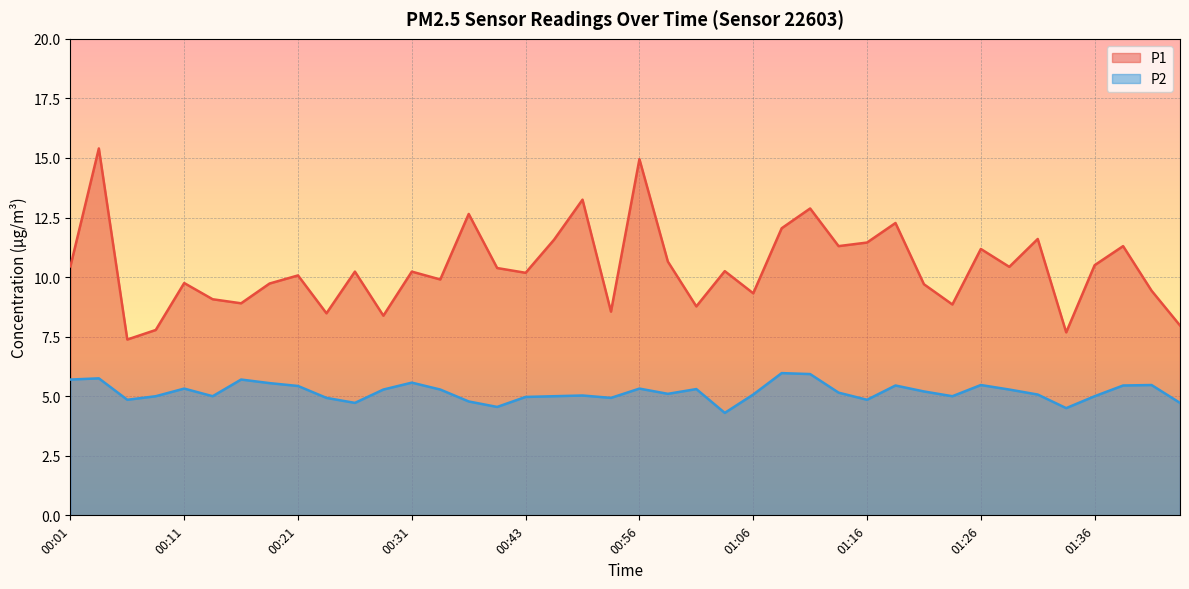

Where is the first local minimum for P2?

00:06